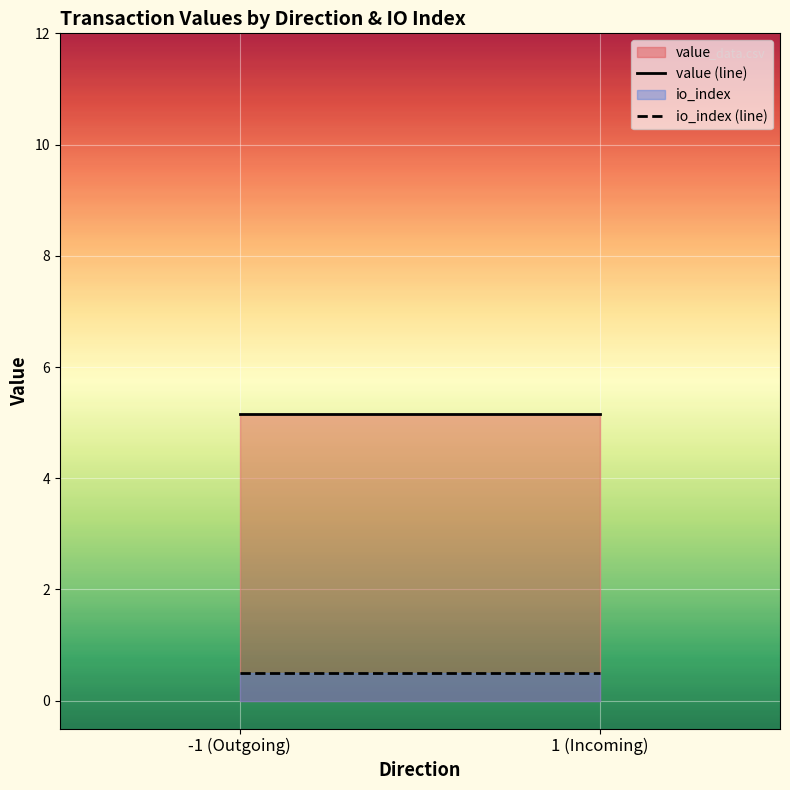

What is the sum of the io_index (line) values at -1 (Outgoing) and 1 (Incoming)?

1.0